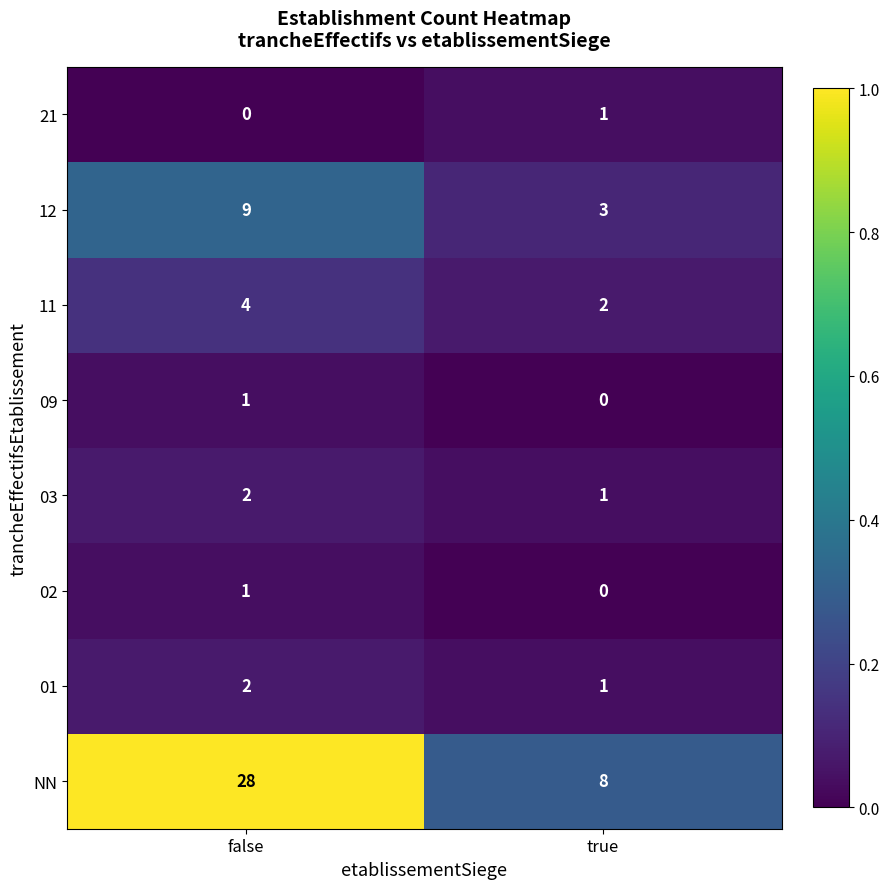

Reading left to right, list all the values displayed in this chart.

21: 0	1
12: 9	3
11: 4	2
09: 1	0
03: 2	1
02: 1	0
01: 2	1
NN: 28	8